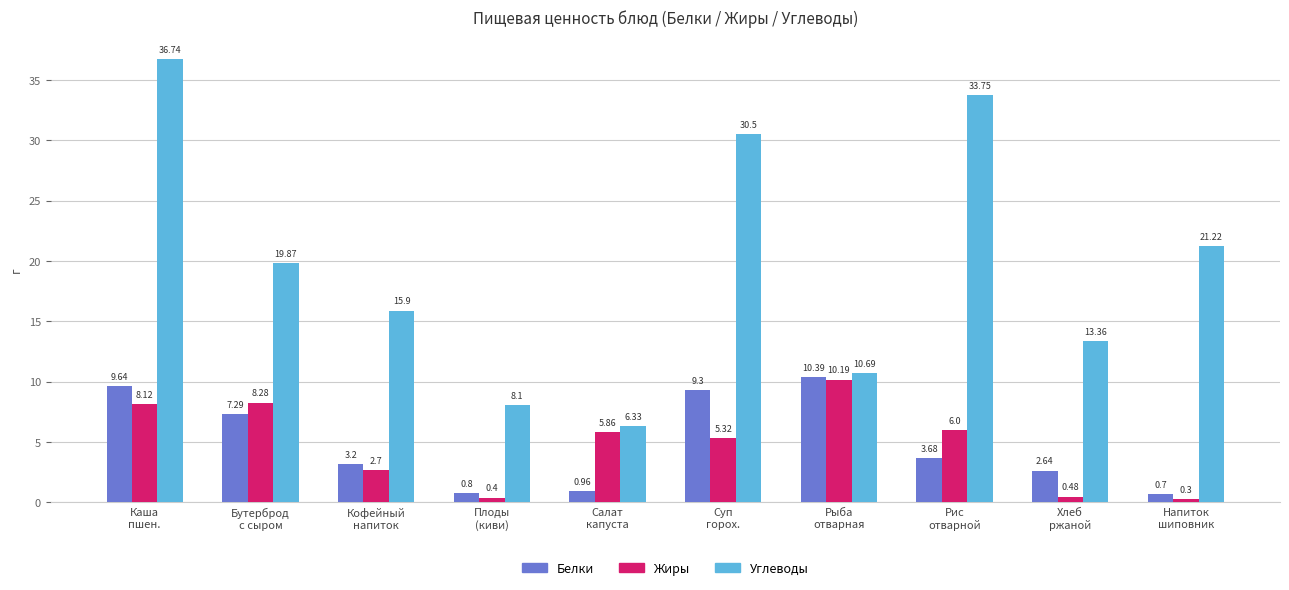

What are all the series names shown in the legend?

Белки, Жиры, Углеводы